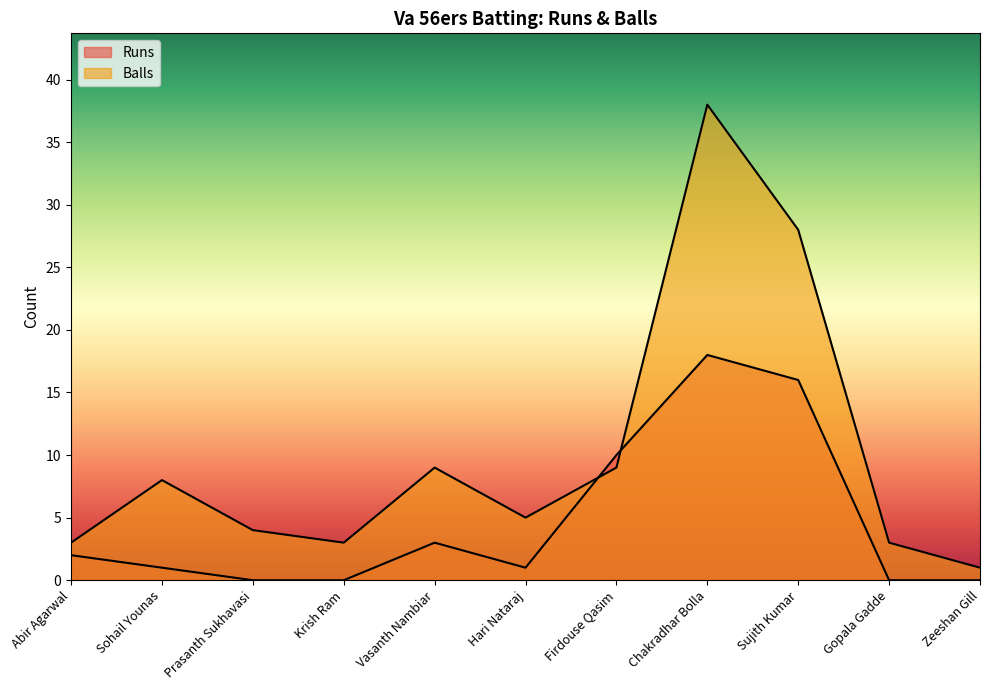

Is it true that Runs equals 1 at Sohail Younas?

True